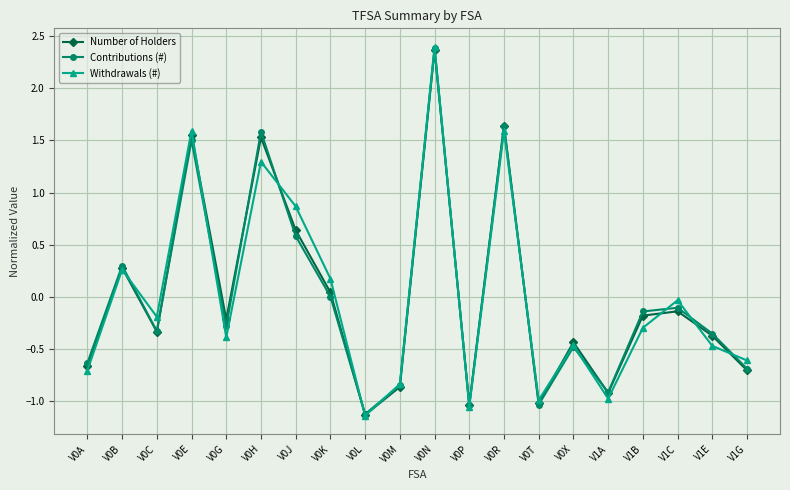

Does the chart have visible grid lines?

Yes